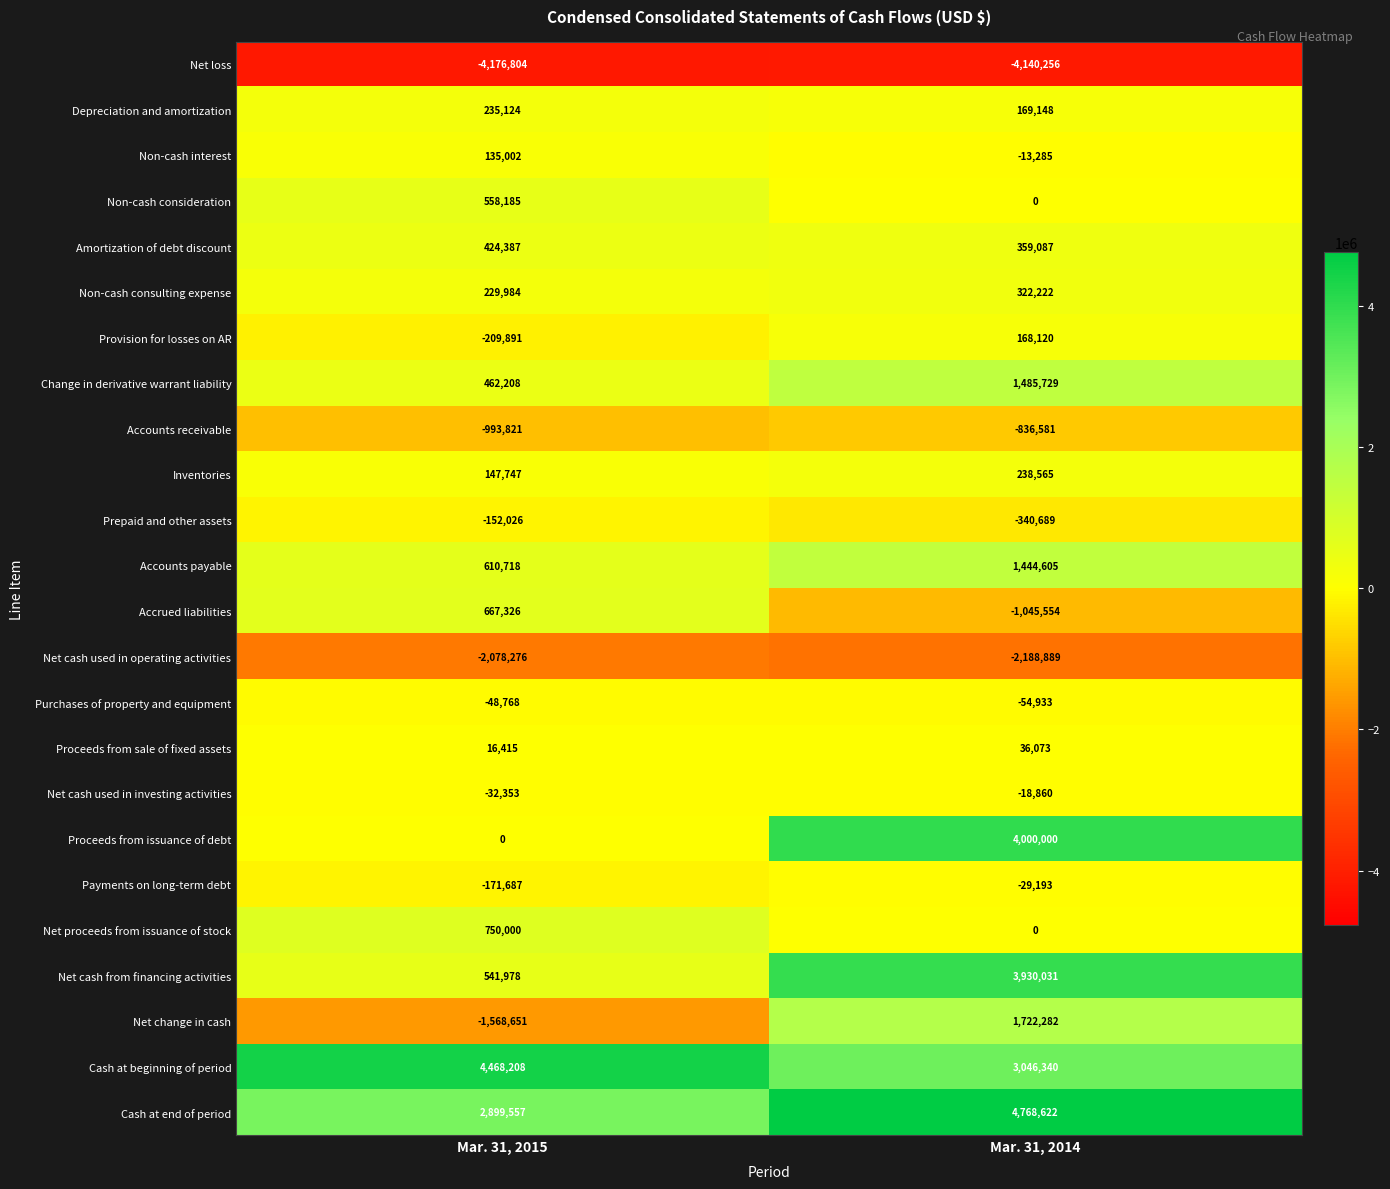

The Proceeds from sale of fixed assets series shows 16415 at Mar. 31, 2015. True or false?

True